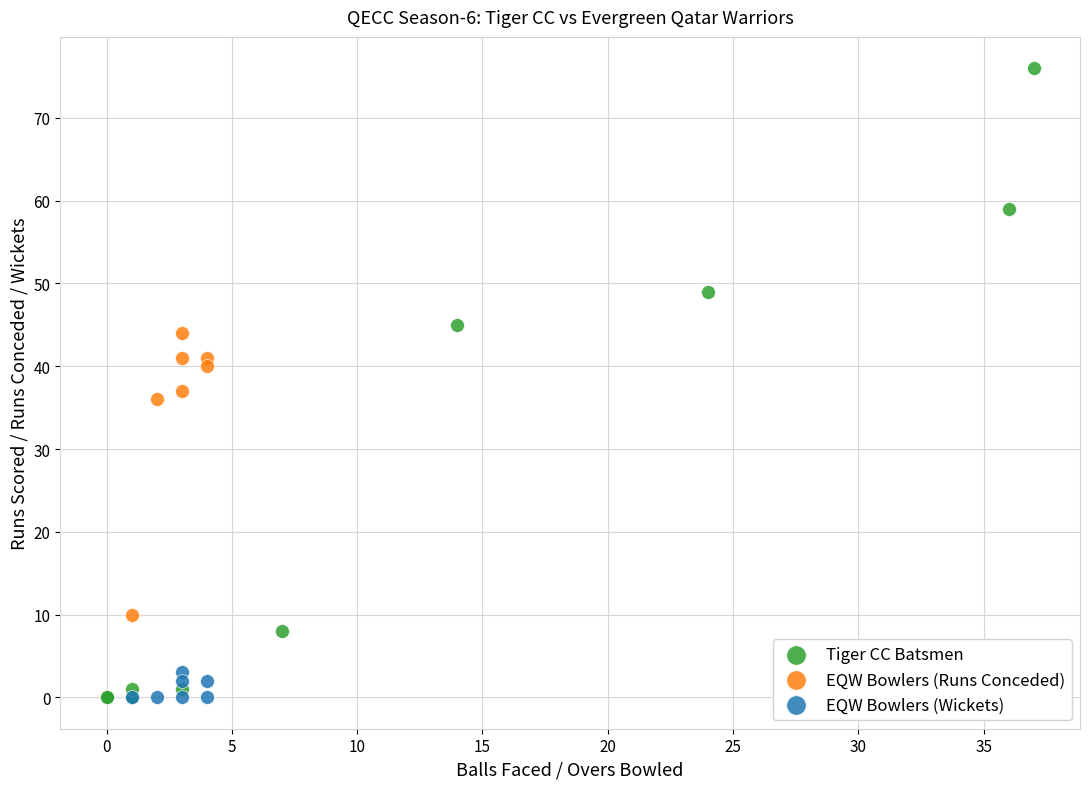

Which series has the widest spread of Y values?

Tiger CC Batsmen